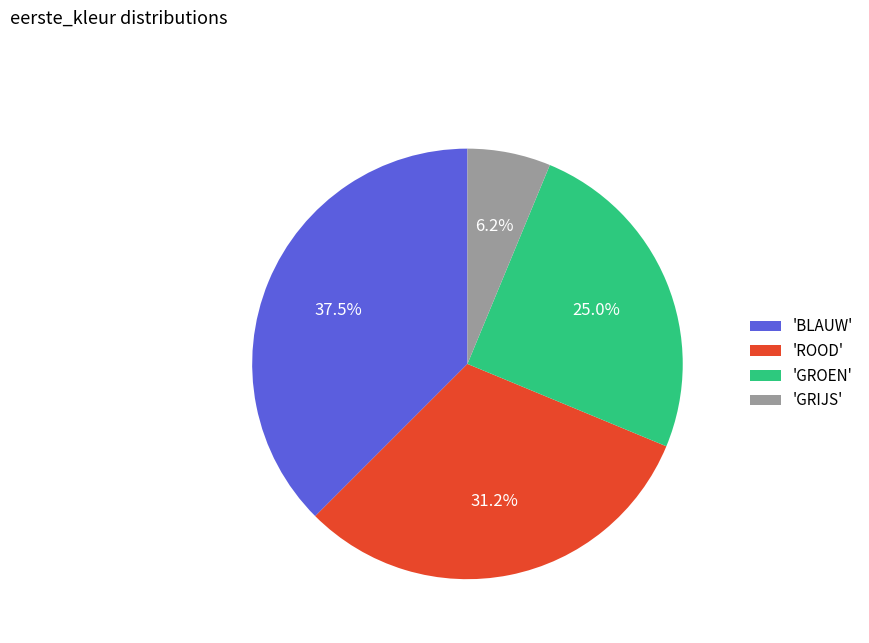

Which slice is the largest?

'BLAUW'